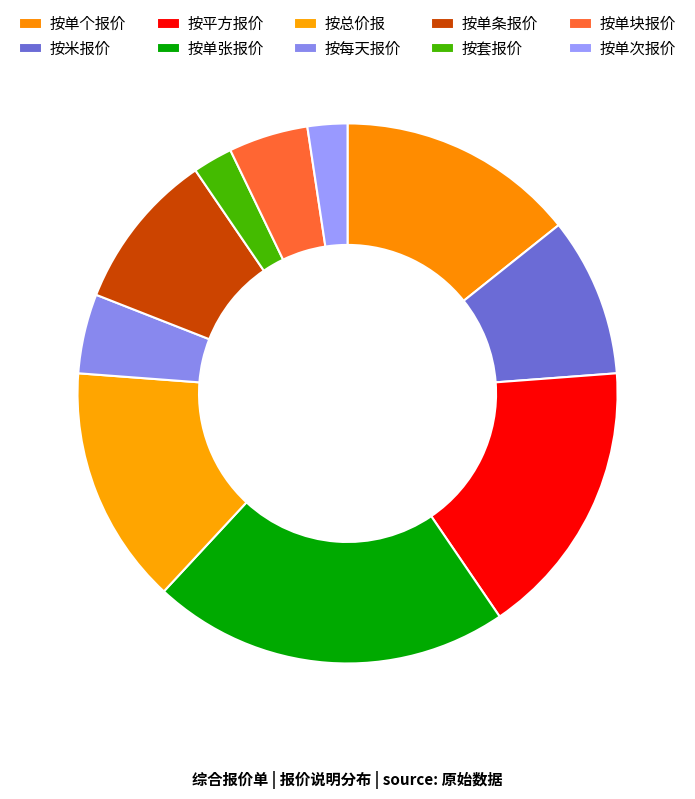

Rank the categories by value from highest to lowest.

按单张报价, 按平方报价, 按单个报价, 按总价报, 按米报价, 按单条报价, 按每天报价, 按单块报价, 按套报价, 按单次报价